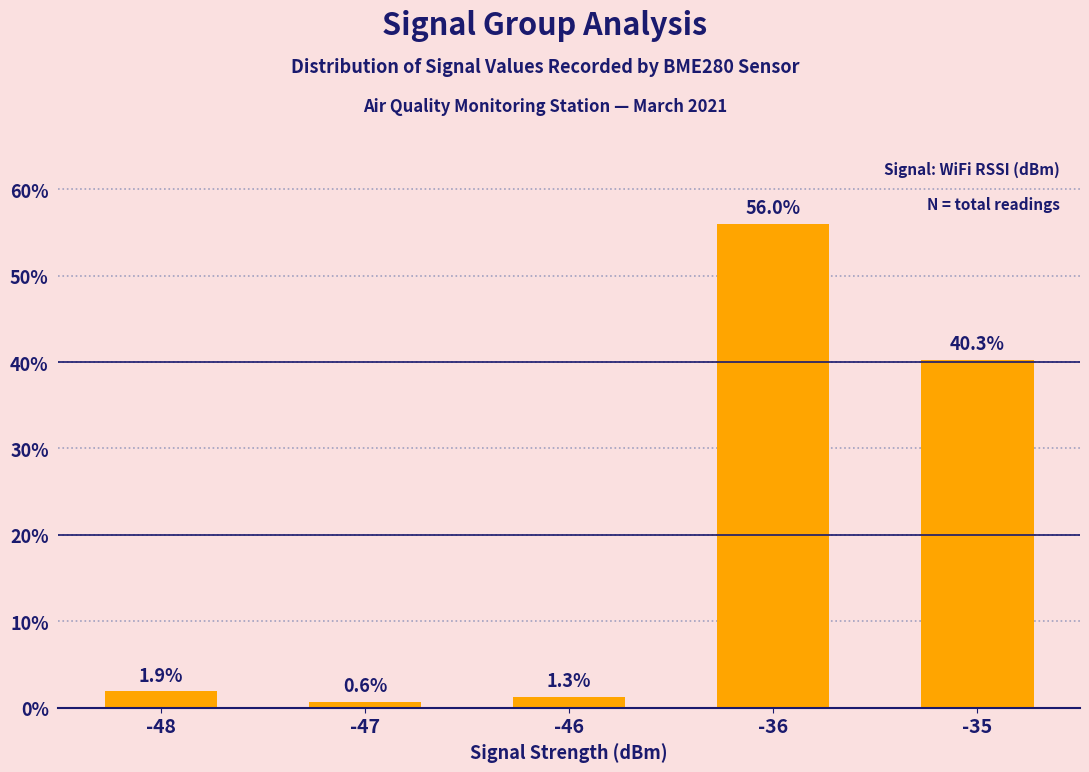

True or false: the data shows 79.7 at -36.

False